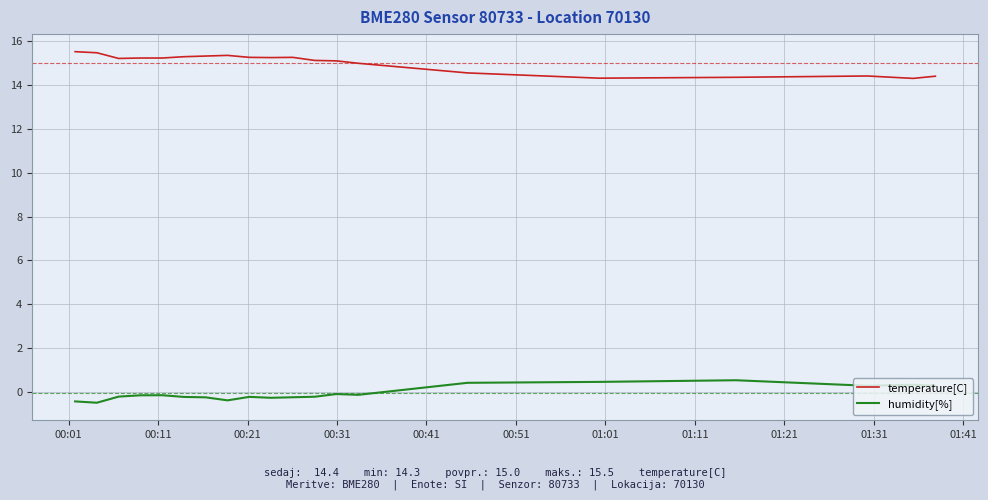

What are all the series names shown in the legend?

temperature[C], humidity[%]